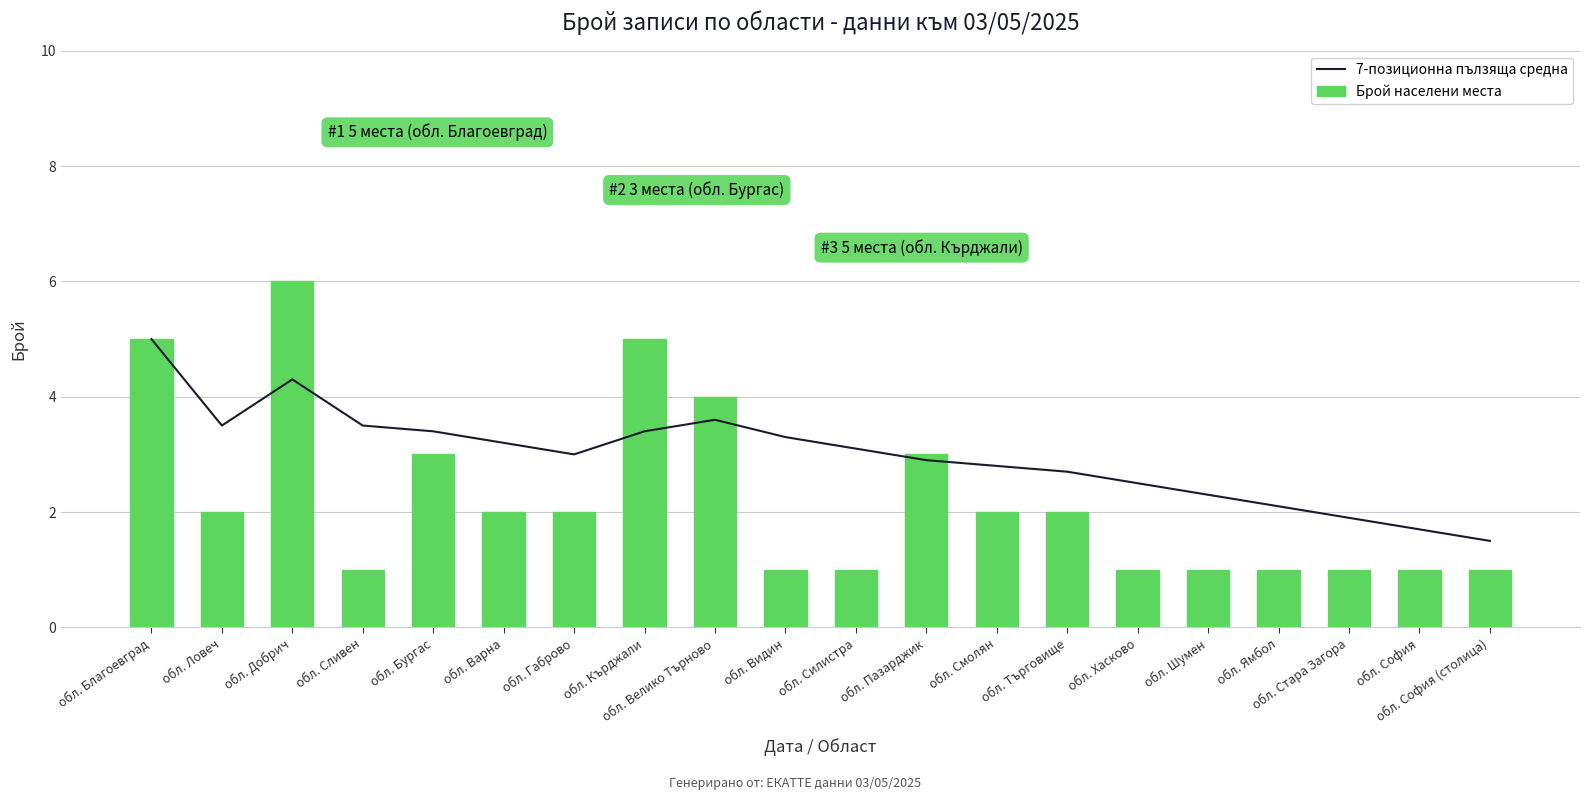

What is the label of the 19th bar from the right?

обл. Ловеч